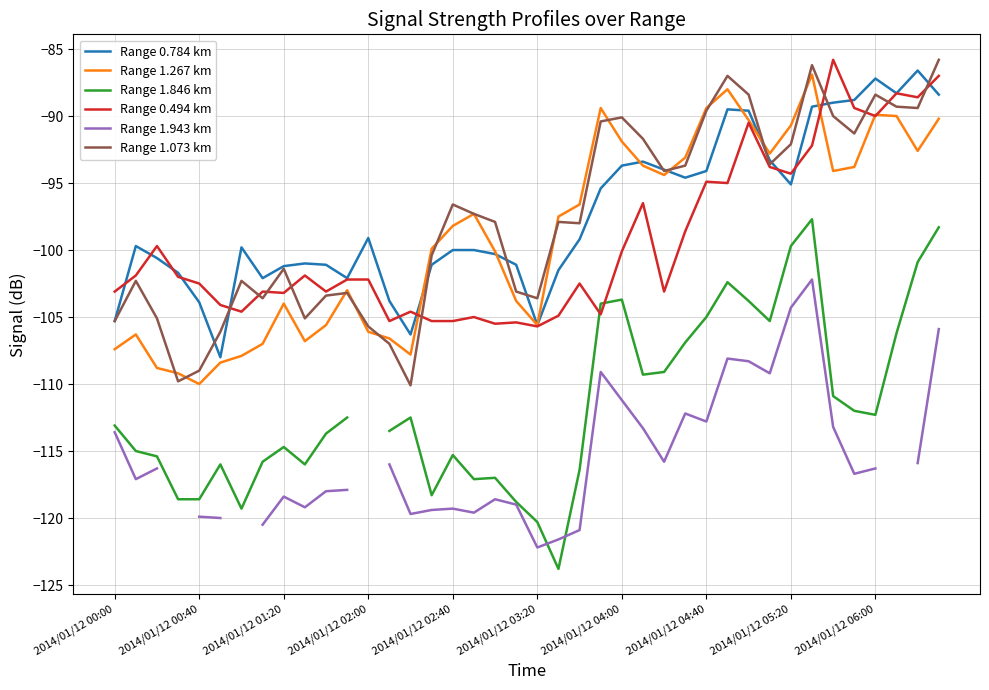

What value does the Range 1.267 km series have at 39?

-90.2